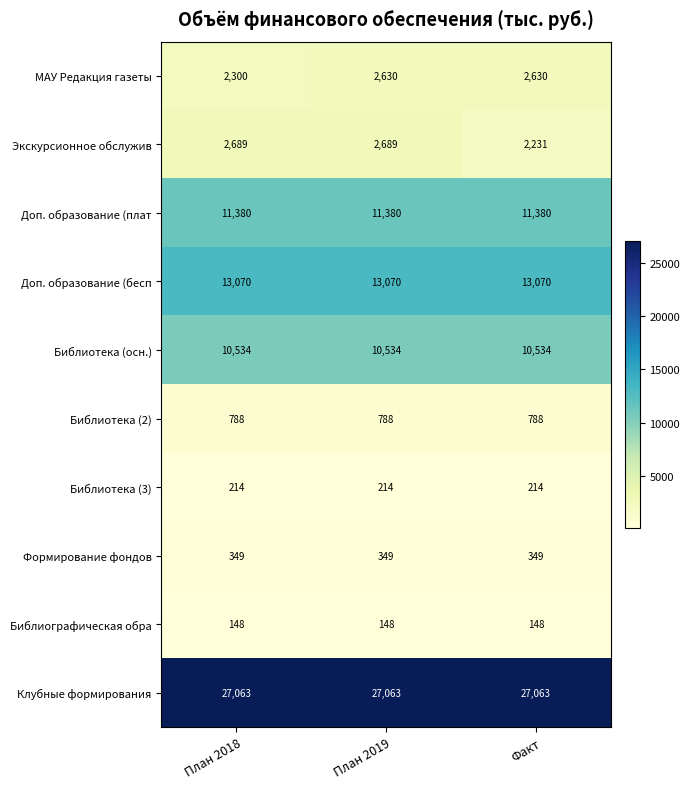

Which series has the widest spread of values?

Экскурсионное обслужив